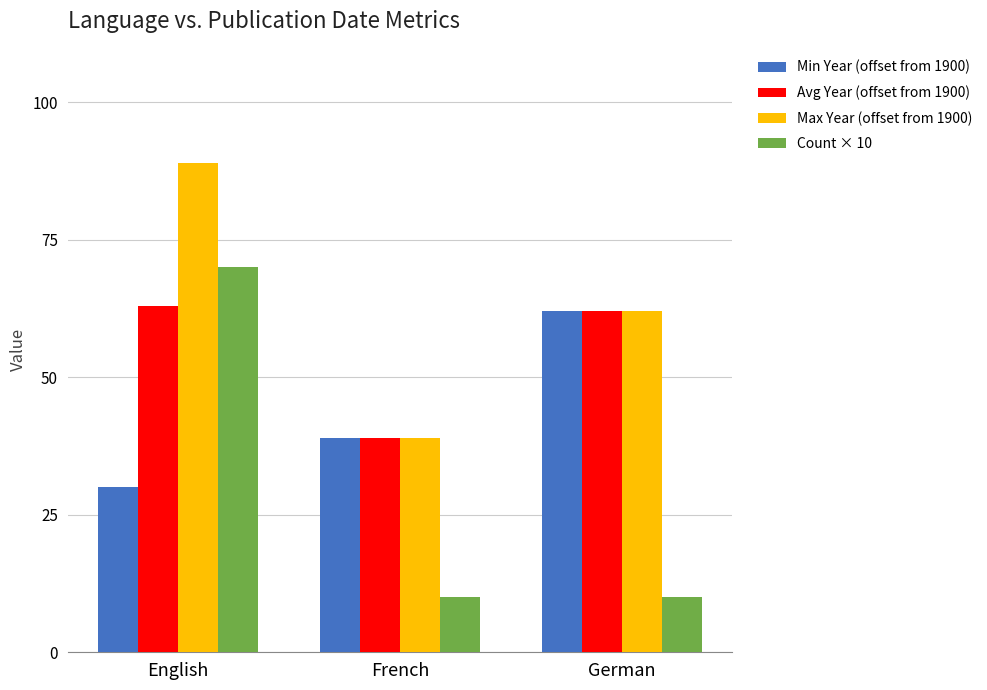

What is the label of the 2nd bar from the left?

French